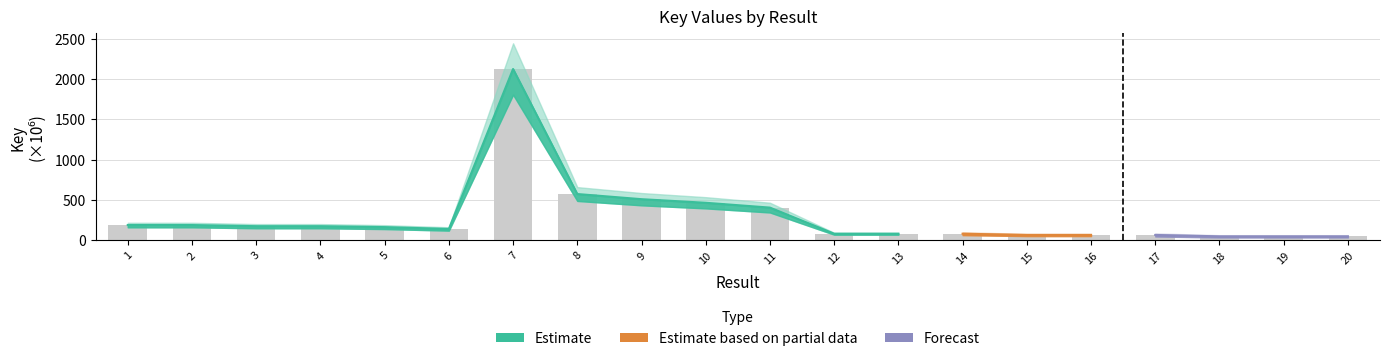

List the labels in order of value, largest first.

7, 8, 9, 10, 11, 1, 2, 3, 4, 5, 6, 12, 13, 14, 15, 16, 17, 18, 19, 20